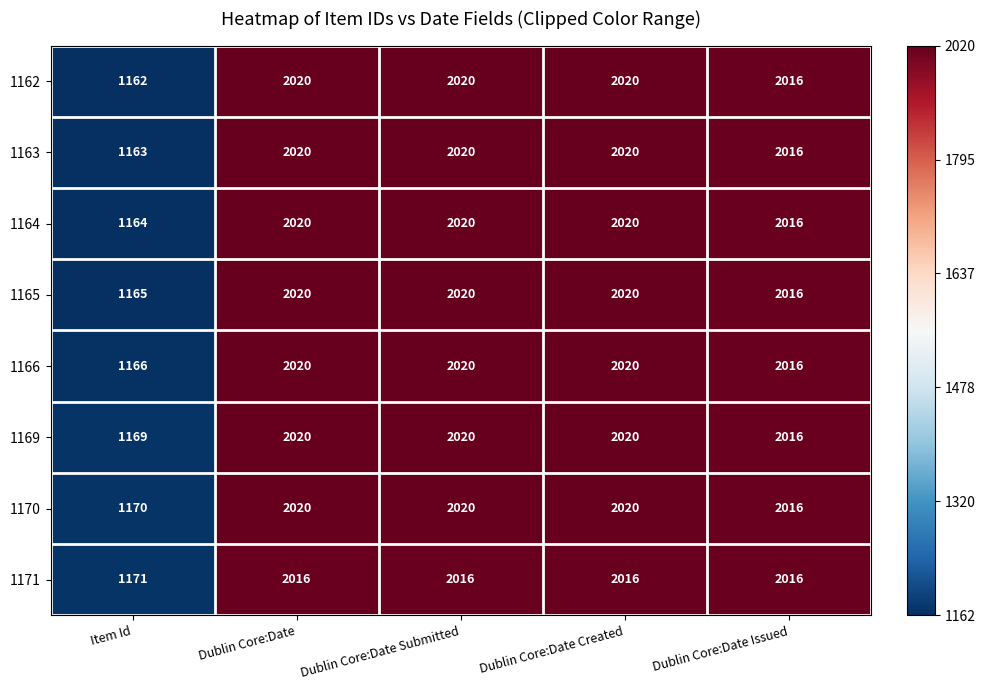

Read the 1170 value at Dublin Core:Date Created.

2020